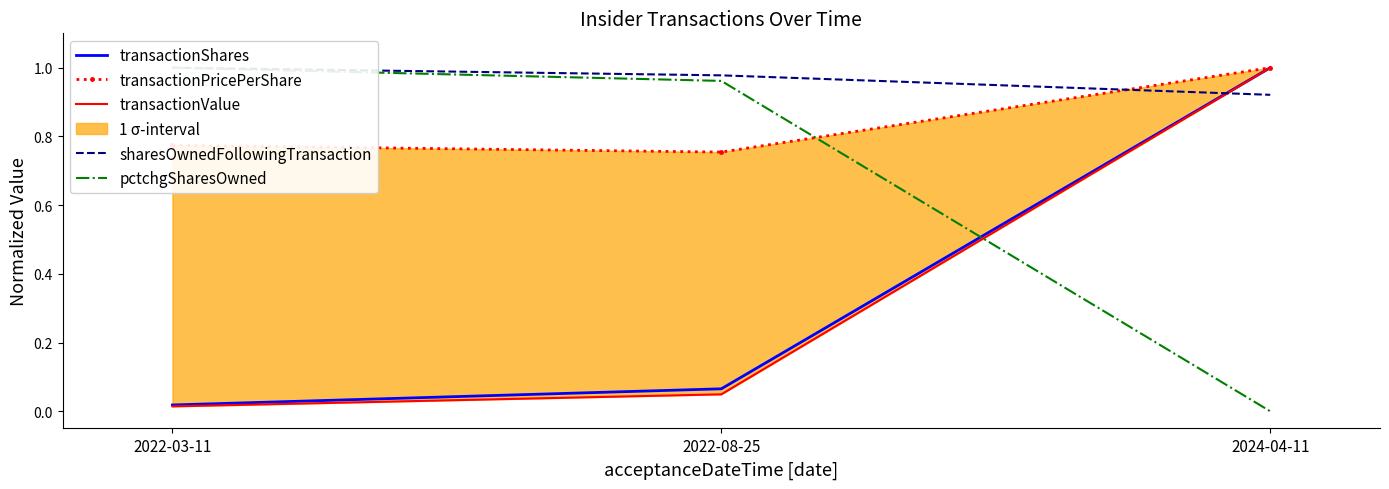

What is the value of the sharesOwnedFollowingTransaction point at the 3rd from the left?

0.9